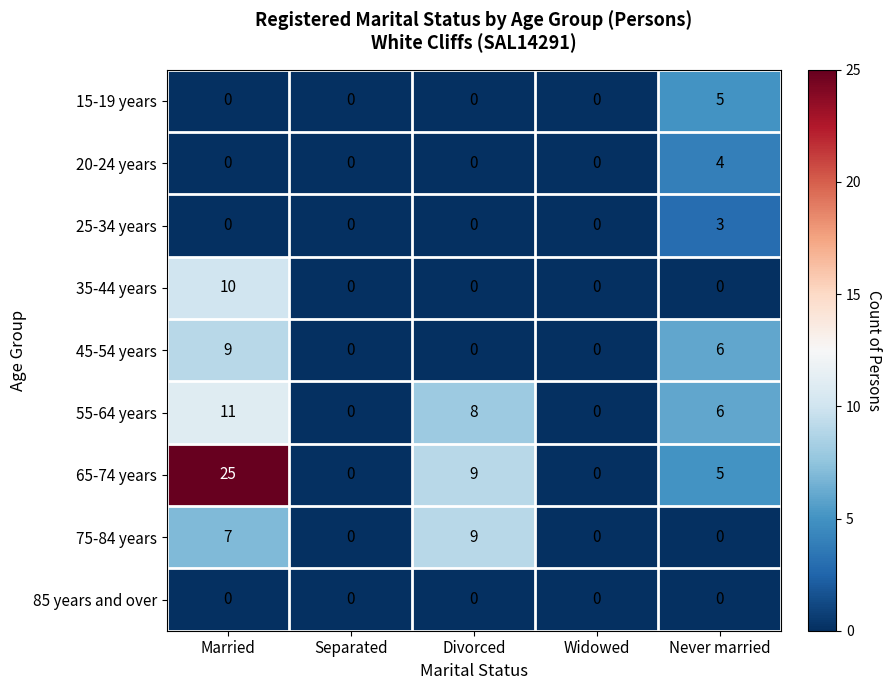

The value of 65-74 years at Widowed is 0. True or false?

True